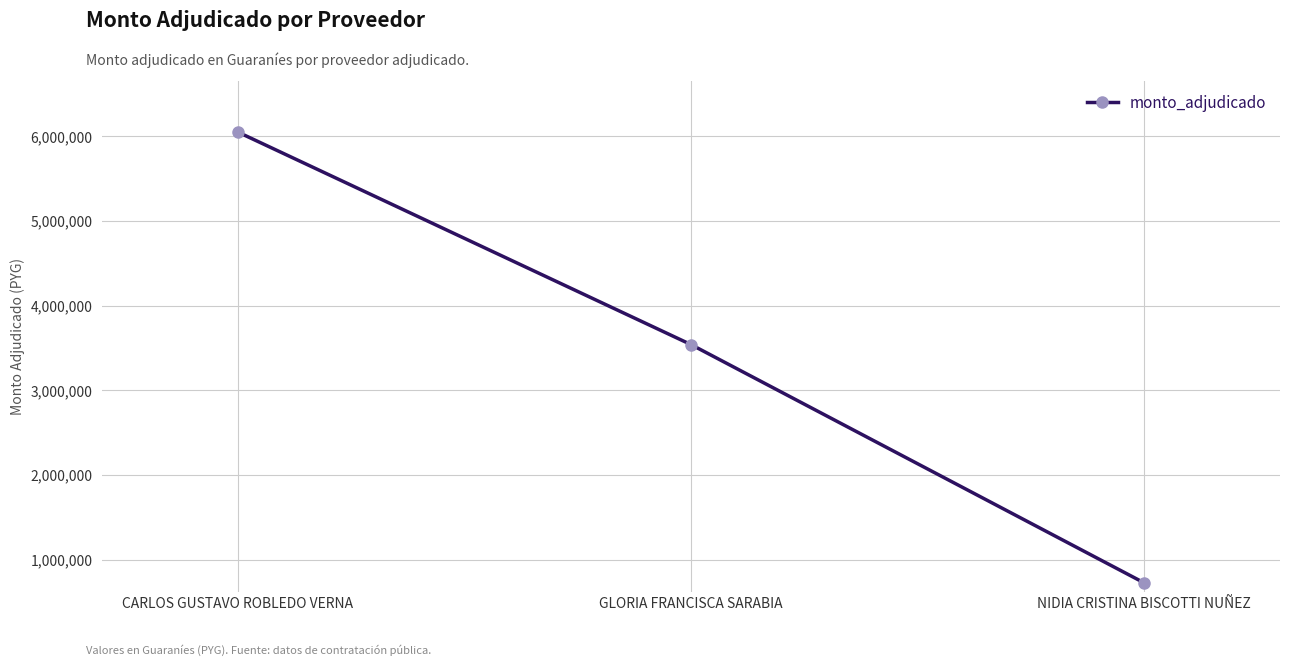

Rank the categories by value from highest to lowest.

CARLOS GUSTAVO ROBLEDO VERNA, GLORIA FRANCISCA SARABIA, NIDIA CRISTINA BISCOTTI NUÑEZ